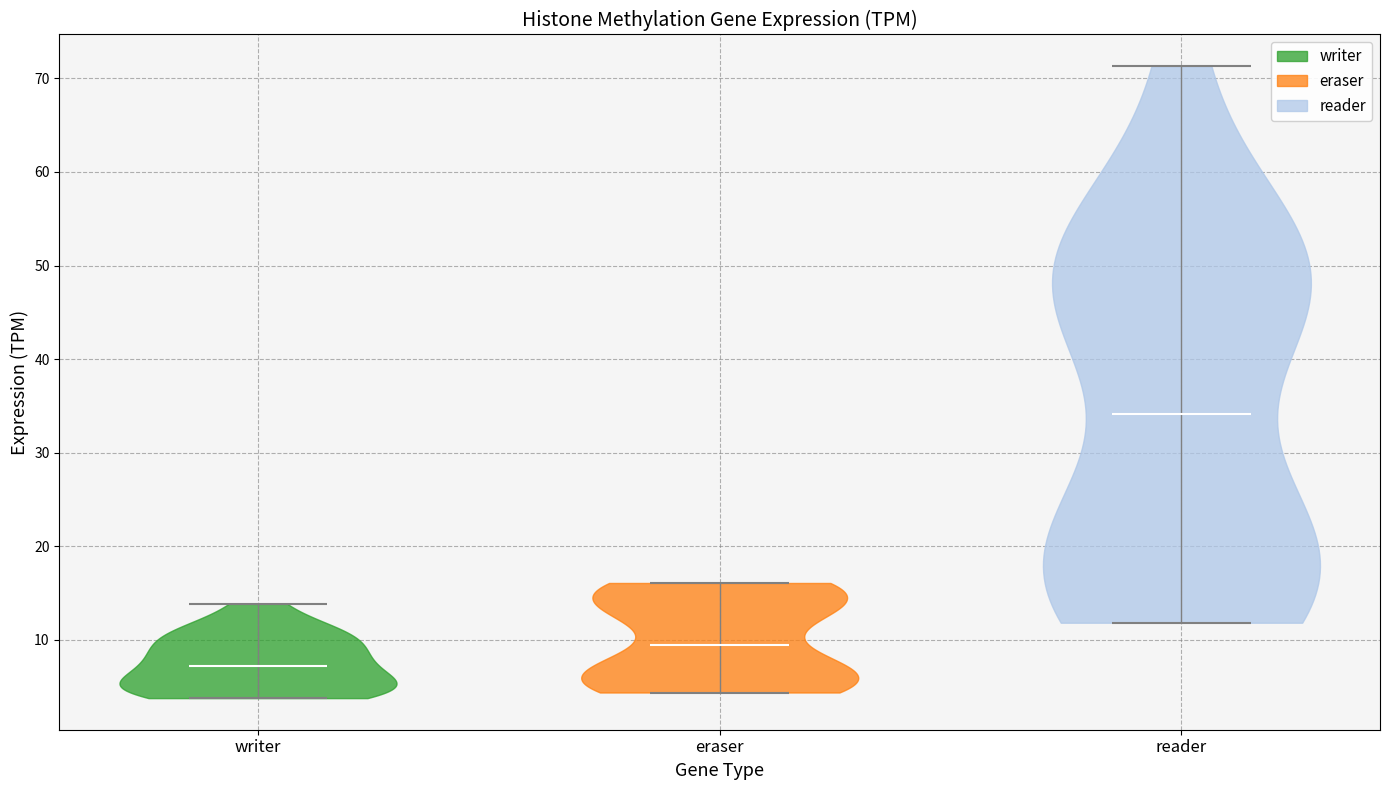

Reading left to right, read every violin against the y-axis: where its median line is, and the lowest and highest points it reaches. The values are not printed on the chart, so give them approximately, as read against the axis.

writer: median line 7, lowest point 4, highest point 14
eraser: median line 9, lowest point 4, highest point 16
reader: median line 34, lowest point 12, highest point 71